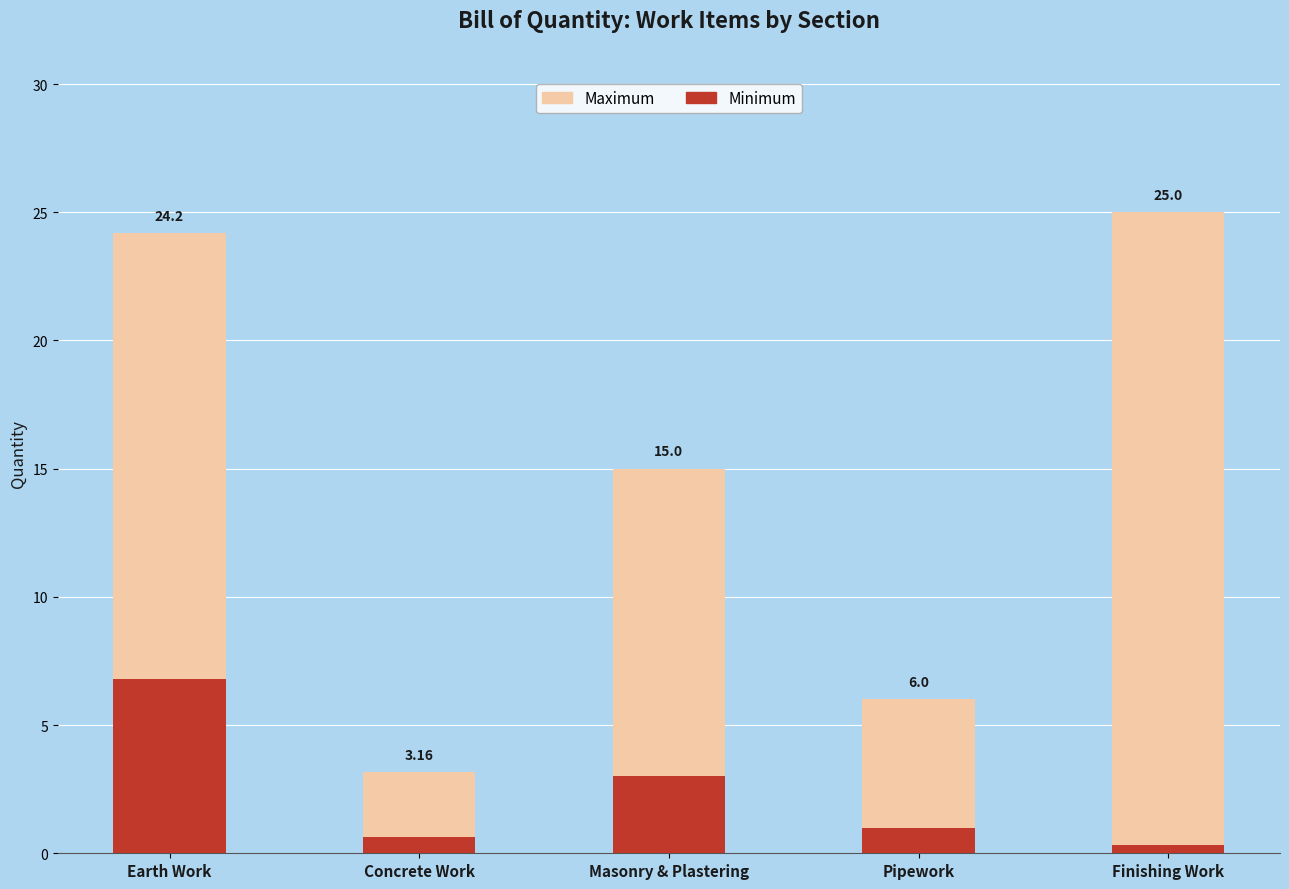

The Minimum series shows 0.3 at Finishing Work. True or false?

True